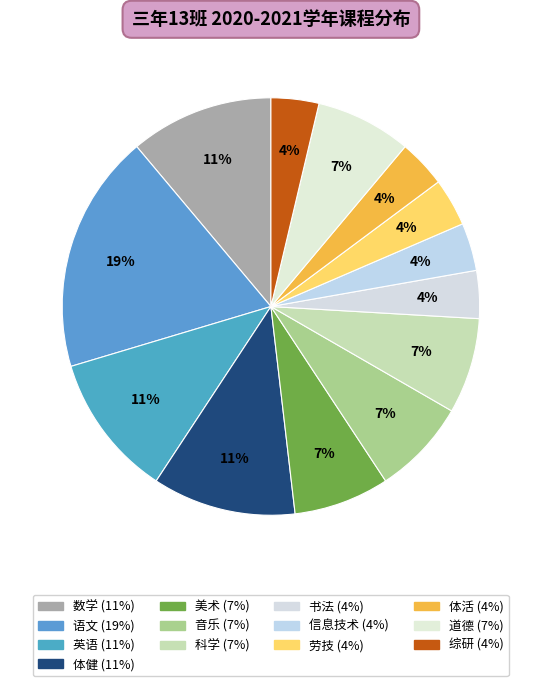

How many segments does this pie chart have?

13